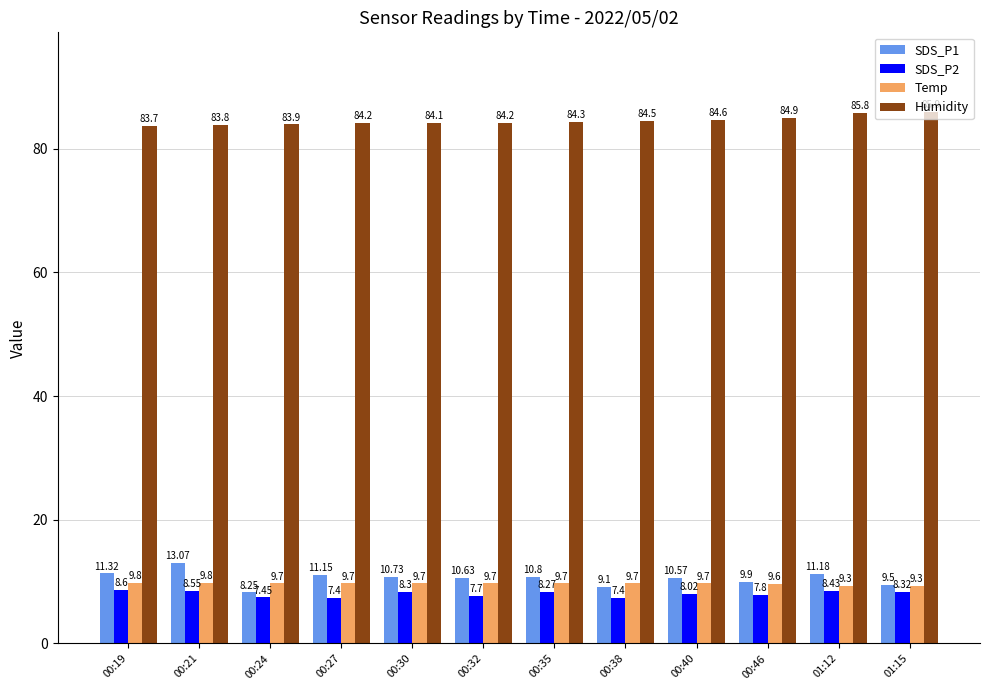

Read the SDS_P2 value at 00:32.

7.7